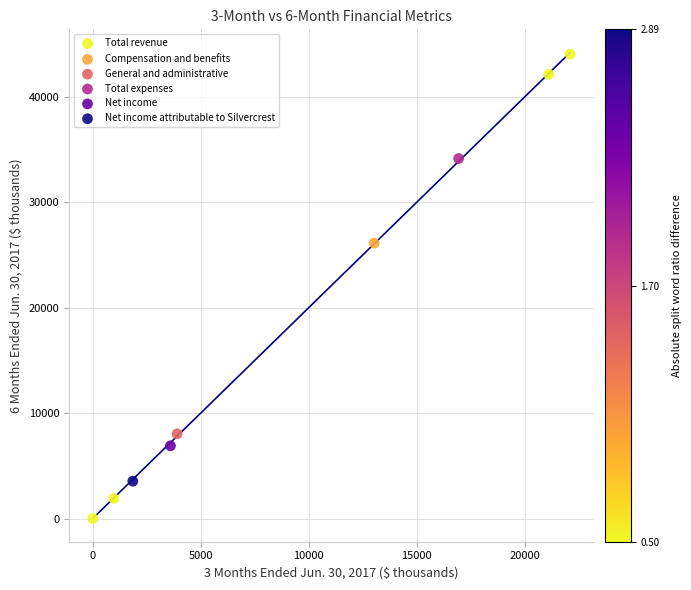

What are all the series names shown in the legend?

Total revenue, Compensation and benefits, General and administrative, Total expenses, Net income, Net income attributable to Silvercrest